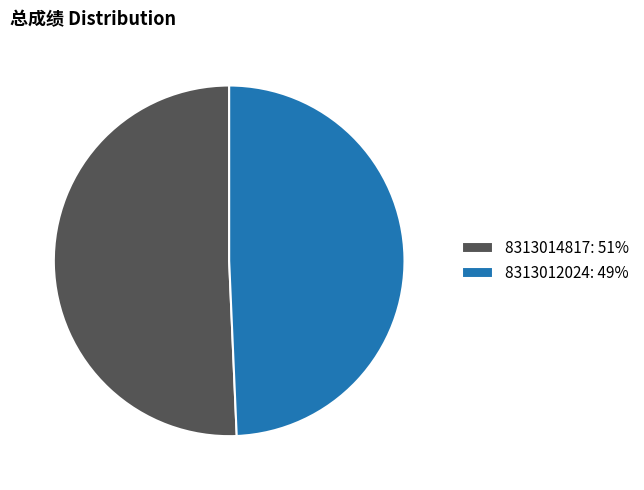

Do 8313014817: 51% and 8313012024: 49% together represent more than half of the pie?

Yes